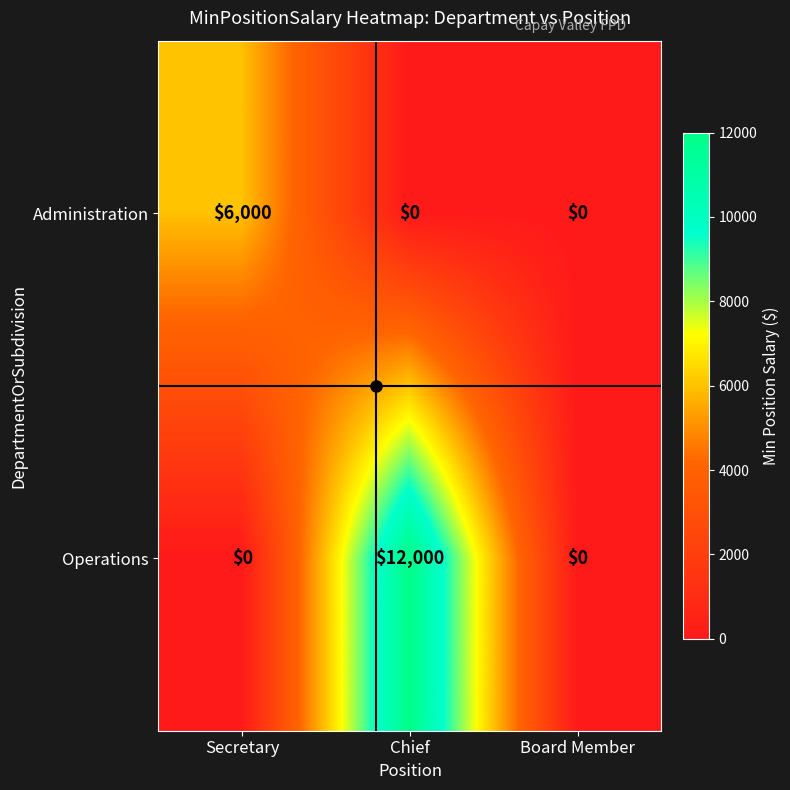

The Administration series shows 0 at Board Member. True or false?

True